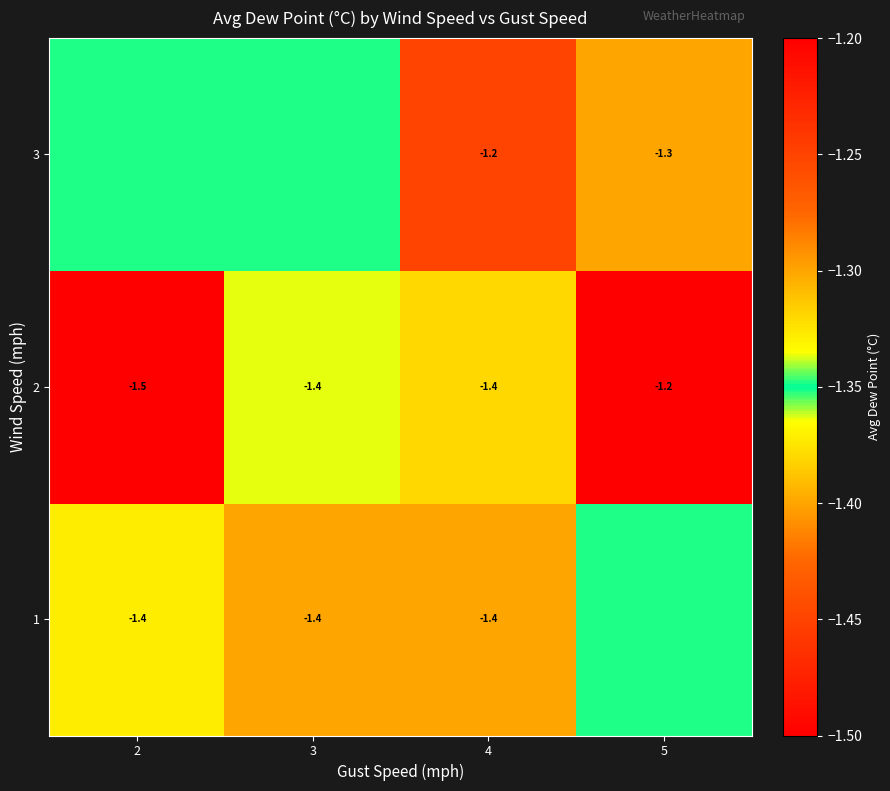

Is the value of 2 at 5 greater than the value of 1 at 3?

Yes